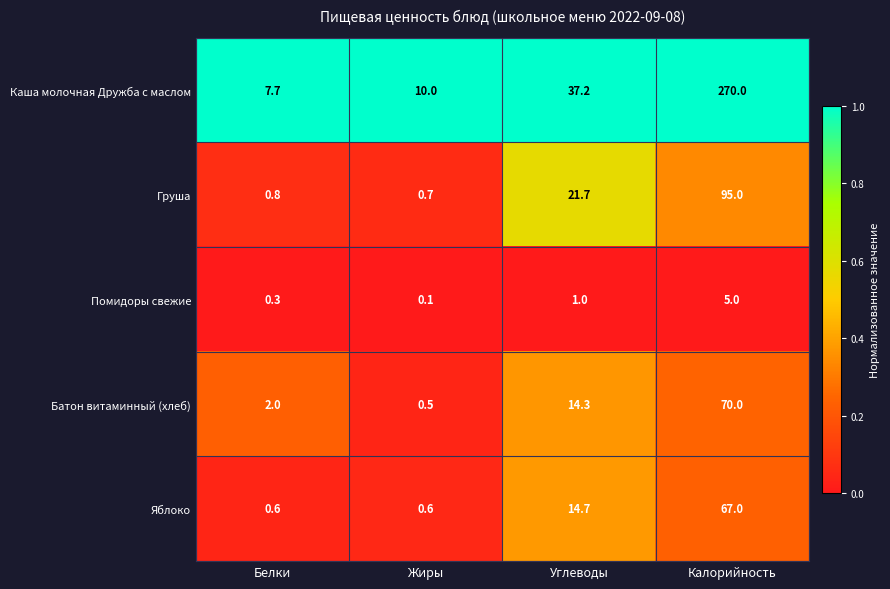

What is the total value across all series at Углеводы?

88.9